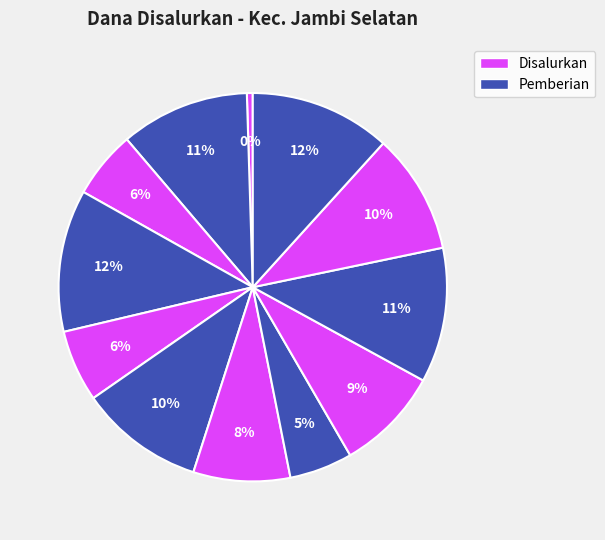

To the nearest percent, what is the difference between the largest and smallest slice percentages?

11%